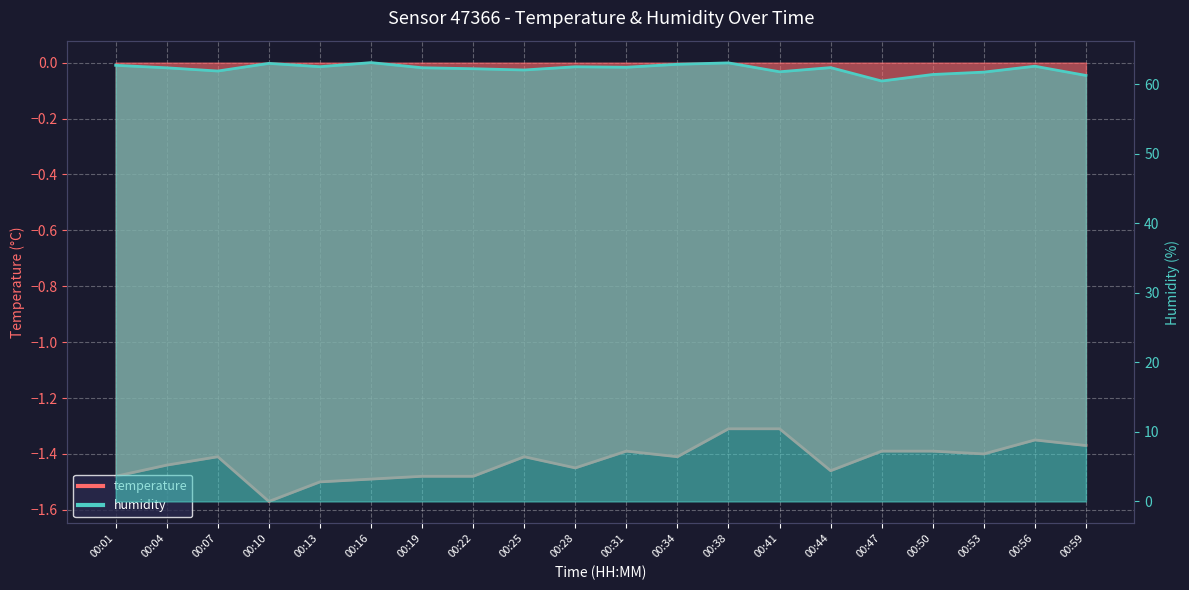

Which has a higher value, 00:53 or 00:44?

00:53